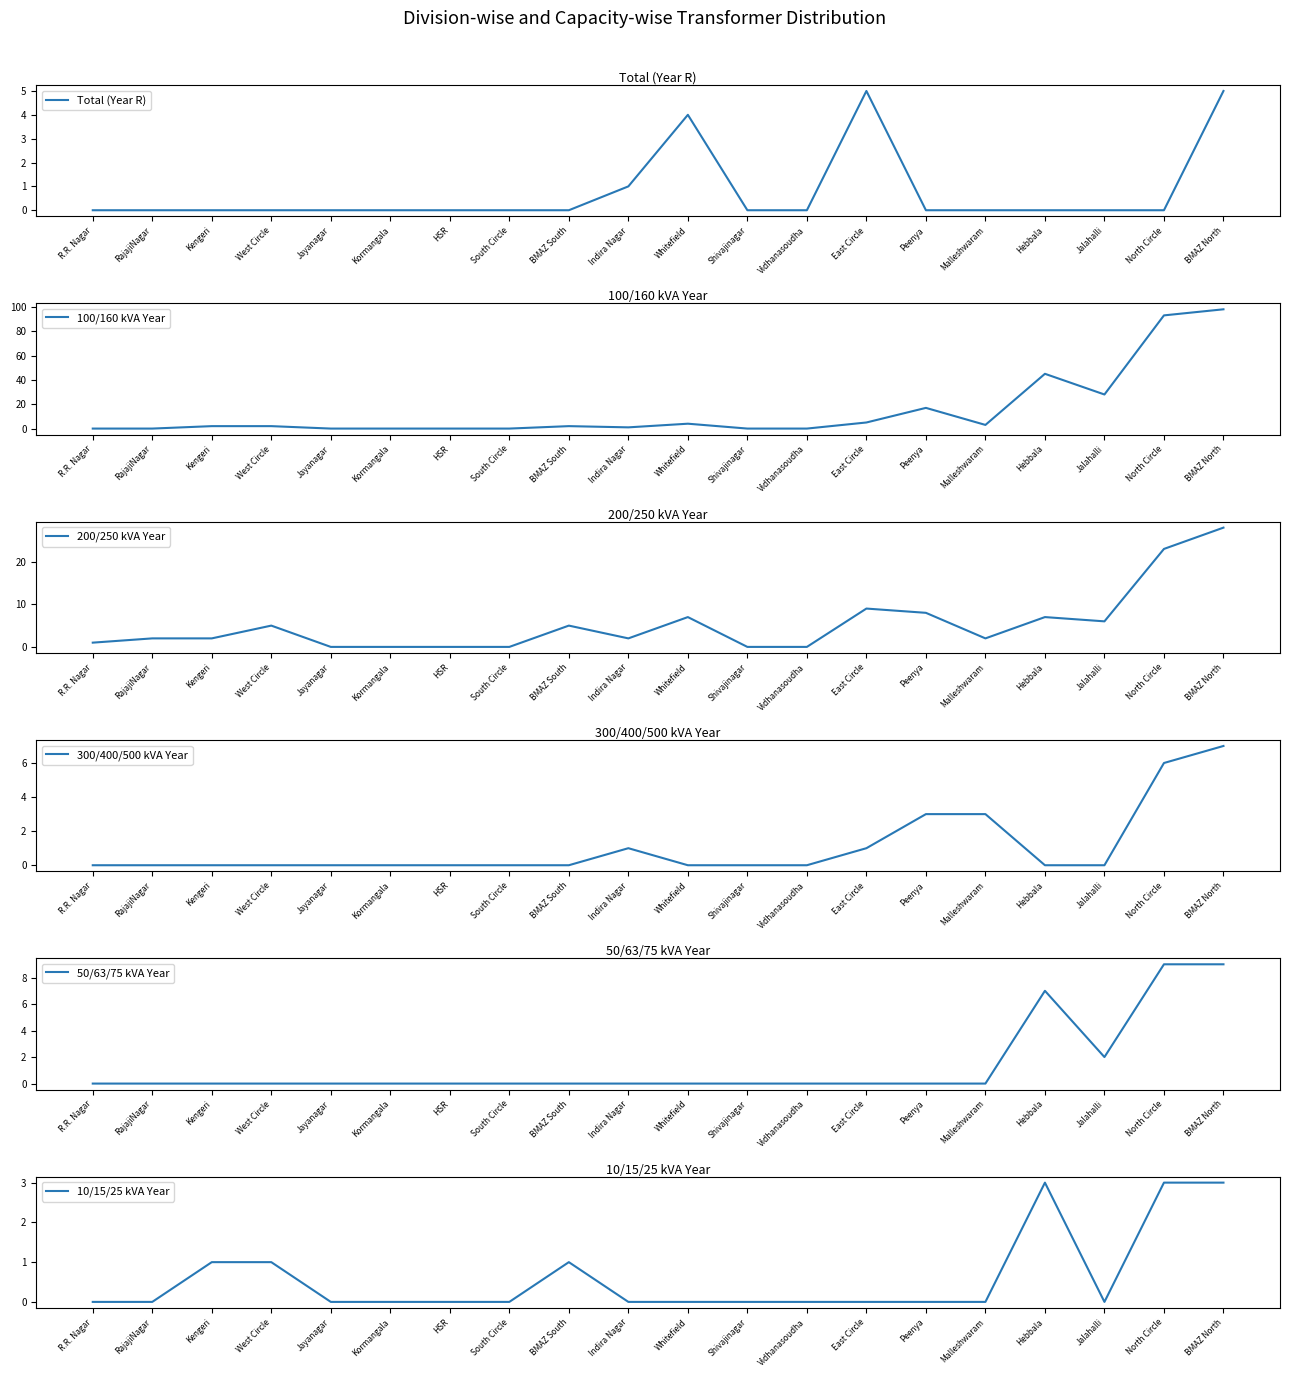

Reading right to left, list all the values displayed in this chart.

Total (Year R): BMAZ North=5	North Circle=0	Jalahalli=0	Hebbala=0	Malleshwaram=0	Peenya=0	East Circle=5	Vidhanasoudha=0	Shivajinagar=0	Whitefield=4	Indira Nagar=1	BMAZ South=0	South Circle=0	HSR=0	Kormangala=0	Jayanagar=0	West Circle=0	Kengeri=0	RajajiNagar=0	R.R. Nagar=0
100/160 kVA Year: BMAZ North=98	North Circle=93	Jalahalli=28	Hebbala=45	Malleshwaram=3	Peenya=17	East Circle=5	Vidhanasoudha=0	Shivajinagar=0	Whitefield=4	Indira Nagar=1	BMAZ South=2	South Circle=0	HSR=0	Kormangala=0	Jayanagar=0	West Circle=2	Kengeri=2	RajajiNagar=0	R.R. Nagar=0
200/250 kVA Year: BMAZ North=28	North Circle=23	Jalahalli=6	Hebbala=7	Malleshwaram=2	Peenya=8	East Circle=9	Vidhanasoudha=0	Shivajinagar=0	Whitefield=7	Indira Nagar=2	BMAZ South=5	South Circle=0	HSR=0	Kormangala=0	Jayanagar=0	West Circle=5	Kengeri=2	RajajiNagar=2	R.R. Nagar=1
300/400/500 kVA Year: BMAZ North=7	North Circle=6	Jalahalli=0	Hebbala=0	Malleshwaram=3	Peenya=3	East Circle=1	Vidhanasoudha=0	Shivajinagar=0	Whitefield=0	Indira Nagar=1	BMAZ South=0	South Circle=0	HSR=0	Kormangala=0	Jayanagar=0	West Circle=0	Kengeri=0	RajajiNagar=0	R.R. Nagar=0
50/63/75 kVA Year: BMAZ North=9	North Circle=9	Jalahalli=2	Hebbala=7	Malleshwaram=0	Peenya=0	East Circle=0	Vidhanasoudha=0	Shivajinagar=0	Whitefield=0	Indira Nagar=0	BMAZ South=0	South Circle=0	HSR=0	Kormangala=0	Jayanagar=0	West Circle=0	Kengeri=0	RajajiNagar=0	R.R. Nagar=0
10/15/25 kVA Year: BMAZ North=3	North Circle=3	Jalahalli=0	Hebbala=3	Malleshwaram=0	Peenya=0	East Circle=0	Vidhanasoudha=0	Shivajinagar=0	Whitefield=0	Indira Nagar=0	BMAZ South=1	South Circle=0	HSR=0	Kormangala=0	Jayanagar=0	West Circle=1	Kengeri=1	RajajiNagar=0	R.R. Nagar=0